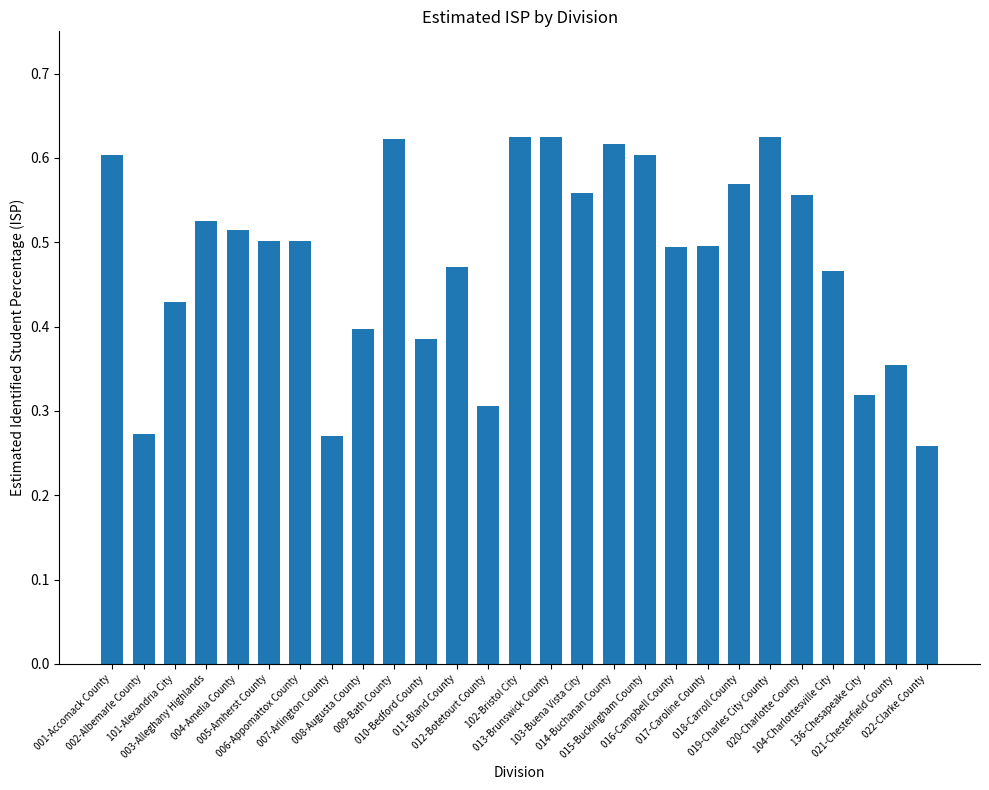

What position from the left is 015-Buckingham County?

18